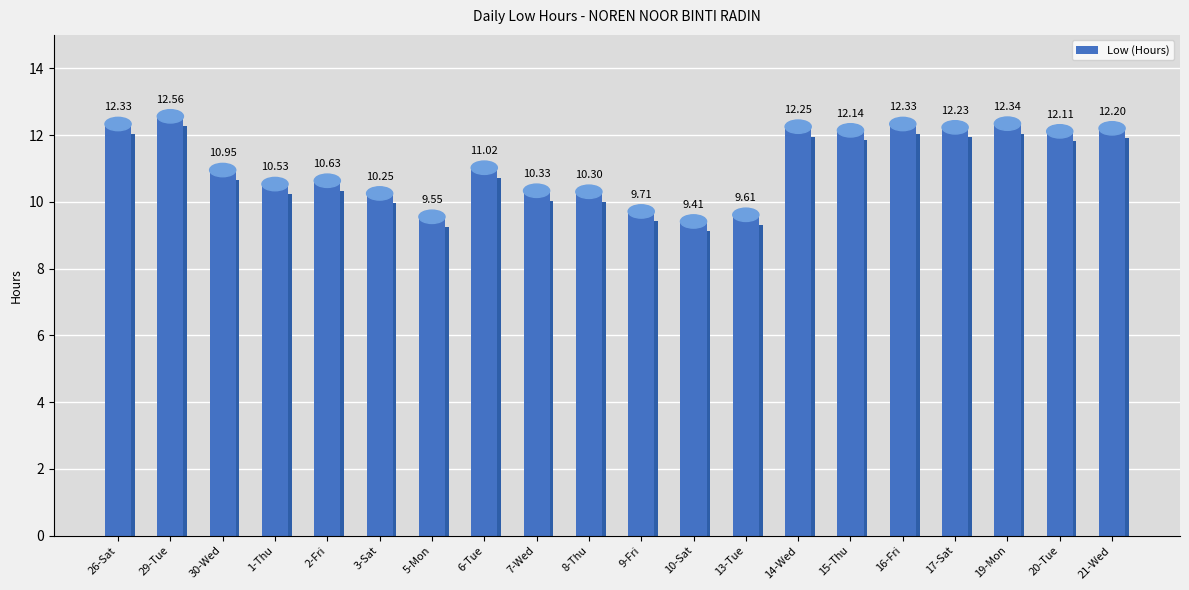

Rank the categories by value from lowest to highest.

10-Sat, 5-Mon, 13-Tue, 9-Fri, 3-Sat, 8-Thu, 7-Wed, 1-Thu, 2-Fri, 30-Wed, 6-Tue, 20-Tue, 15-Thu, 21-Wed, 17-Sat, 14-Wed, 26-Sat, 16-Fri, 19-Mon, 29-Tue